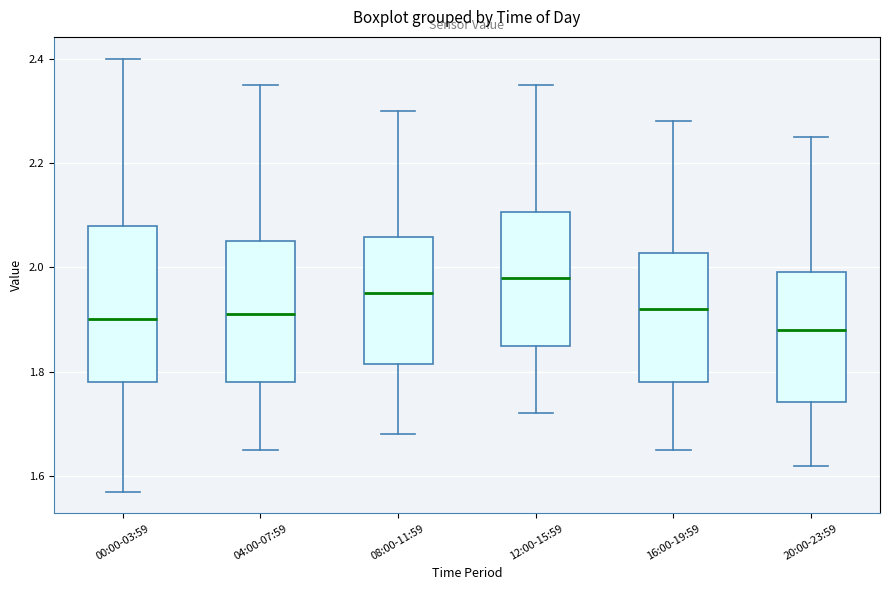

Which box's median line is the lowest?

20:00-23:59